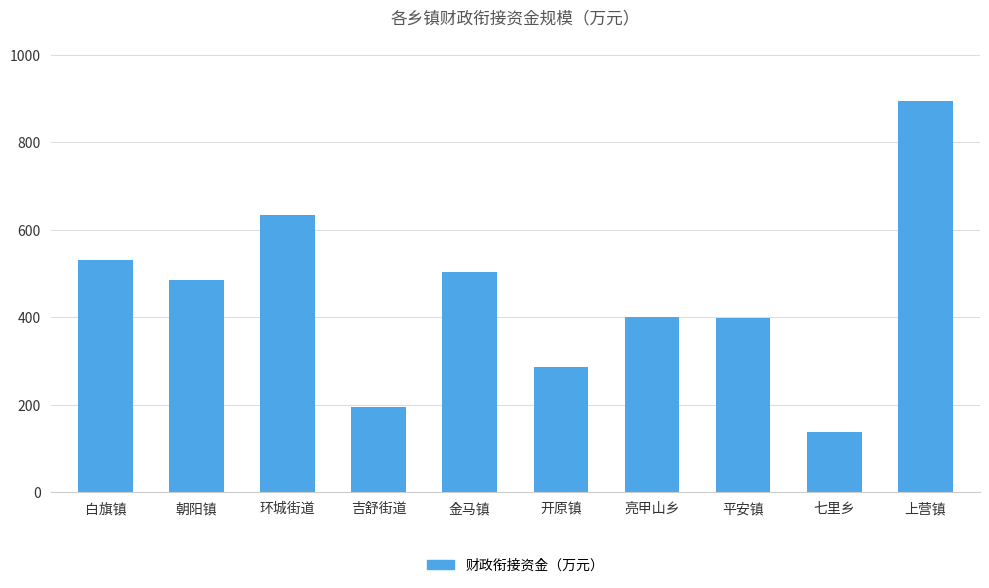

Where does the data first go above 485?

白旗镇